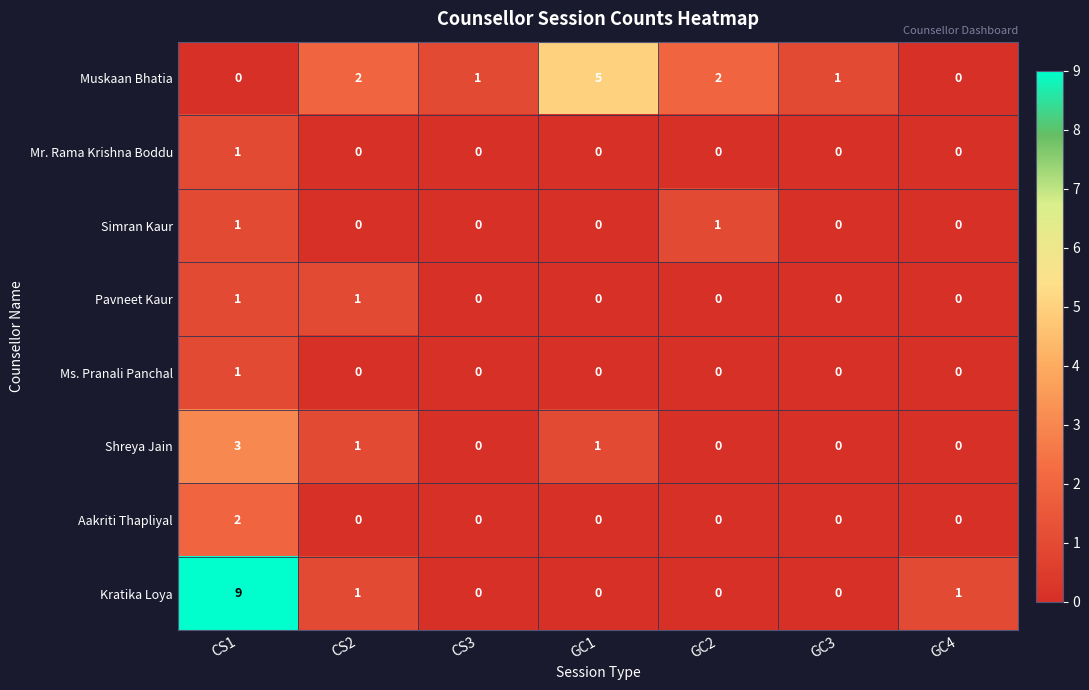

Which series has the widest spread of values?

Kratika Loya